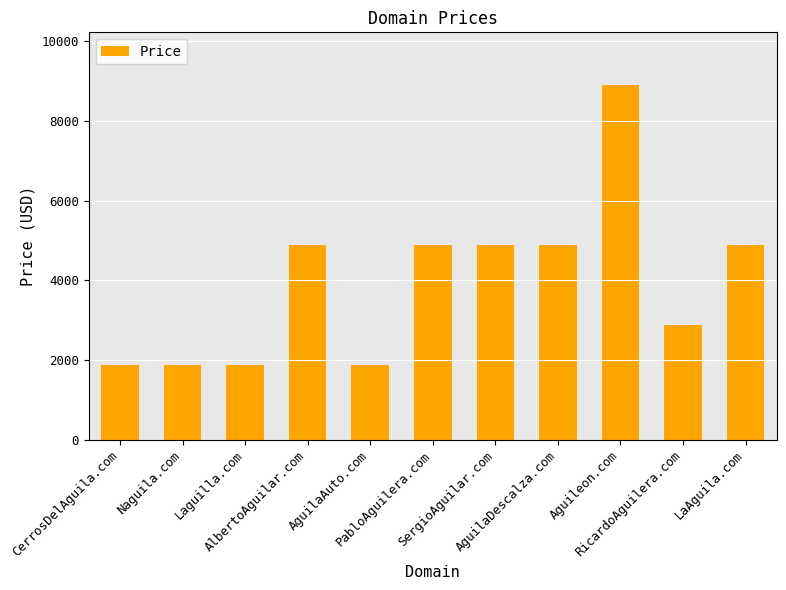

What is the value of the 7th bar from the left?

4888